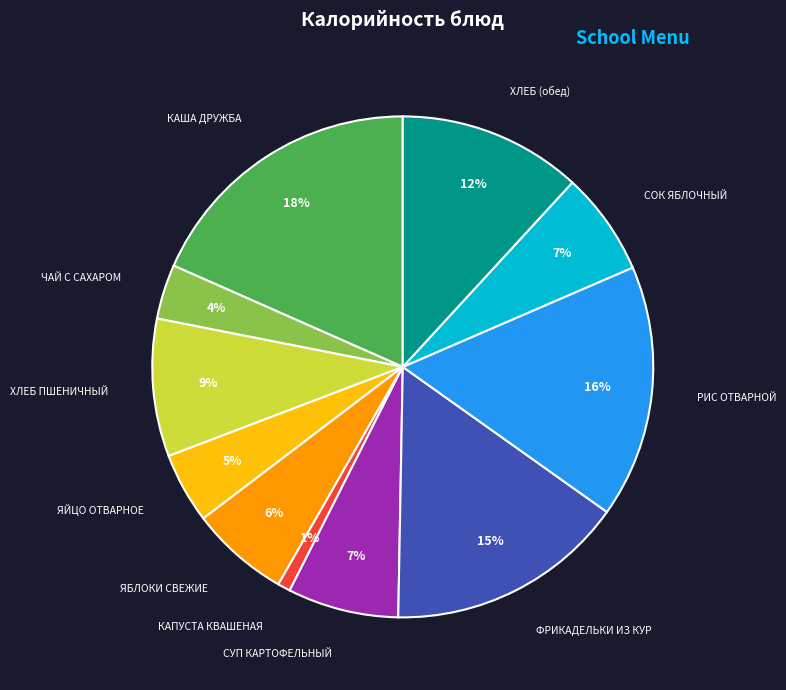

To the nearest percent, what is the average slice percentage?

9%